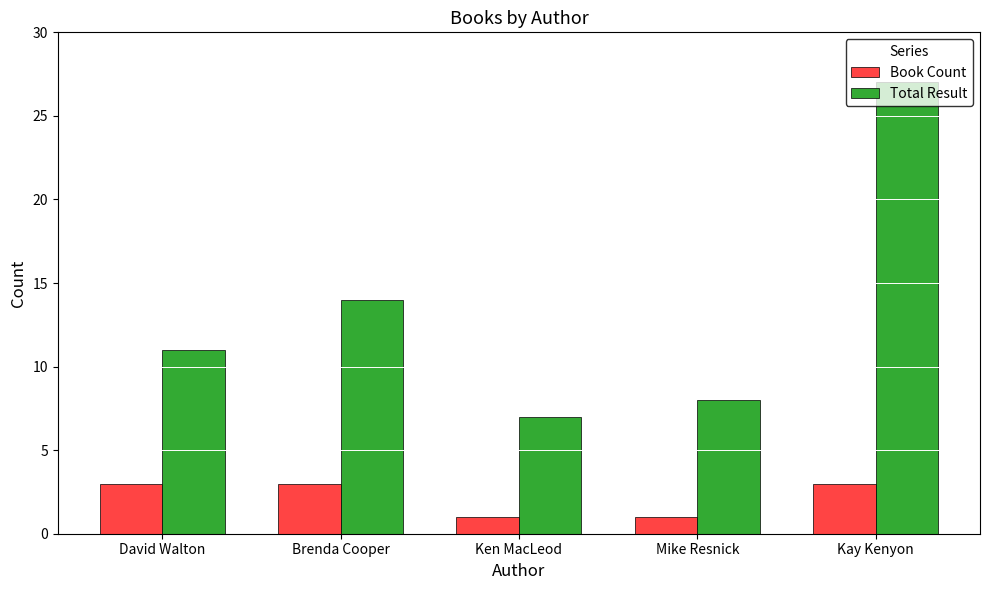

What is the value of the Total Result bar at the 5th from the left?

27